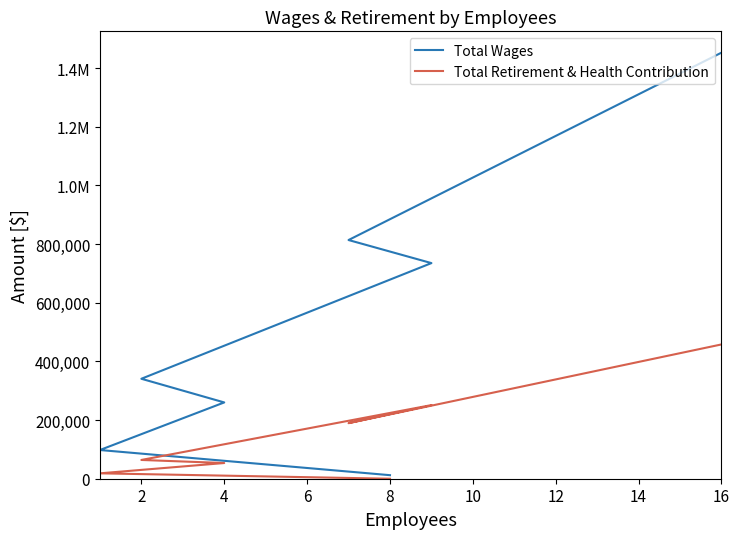

Reading right to left, what are all the values shown in this chart?

Total Wages: 12075	97832	260038	340739	734998	813657	1452422
Total Retirement & Health Contribution: 0	18374	53503	63970	250978	189443	457775